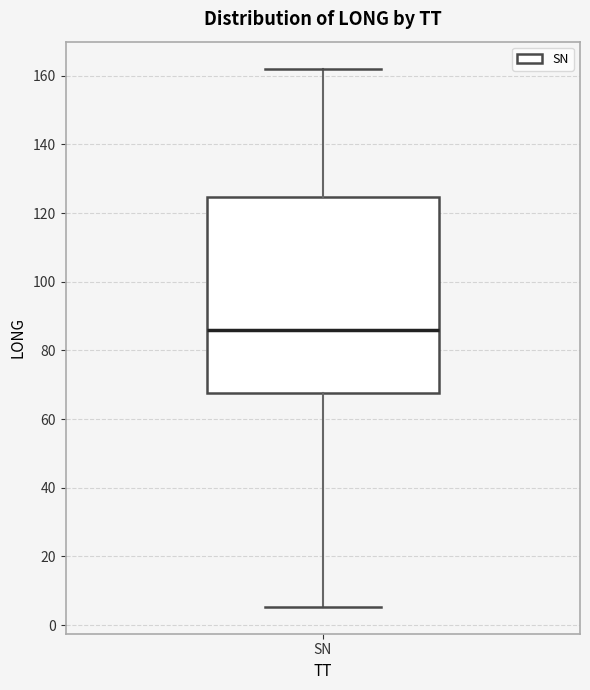

Where does the median line of the box for SN sit on the y-axis? The values are not printed on the chart, so give them approximately, as read against the axis.

86